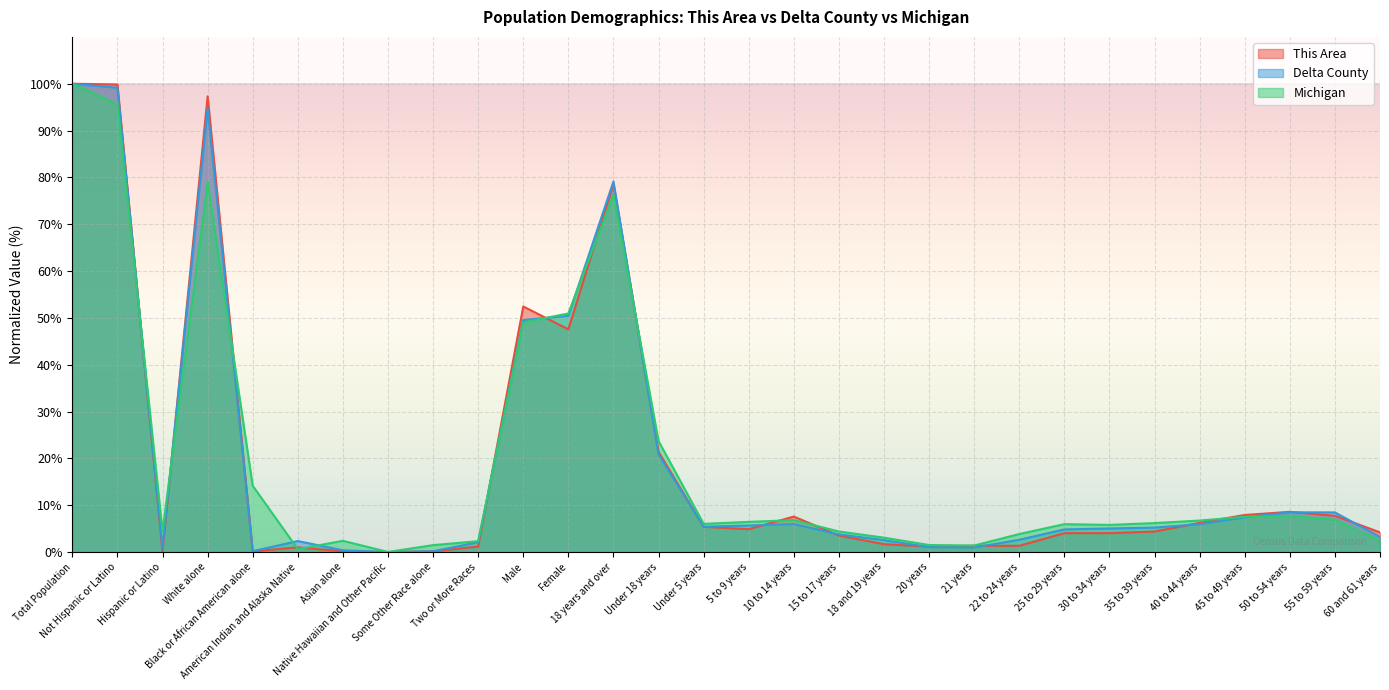

What is the difference between the highest and lowest values at White alone?

18.4